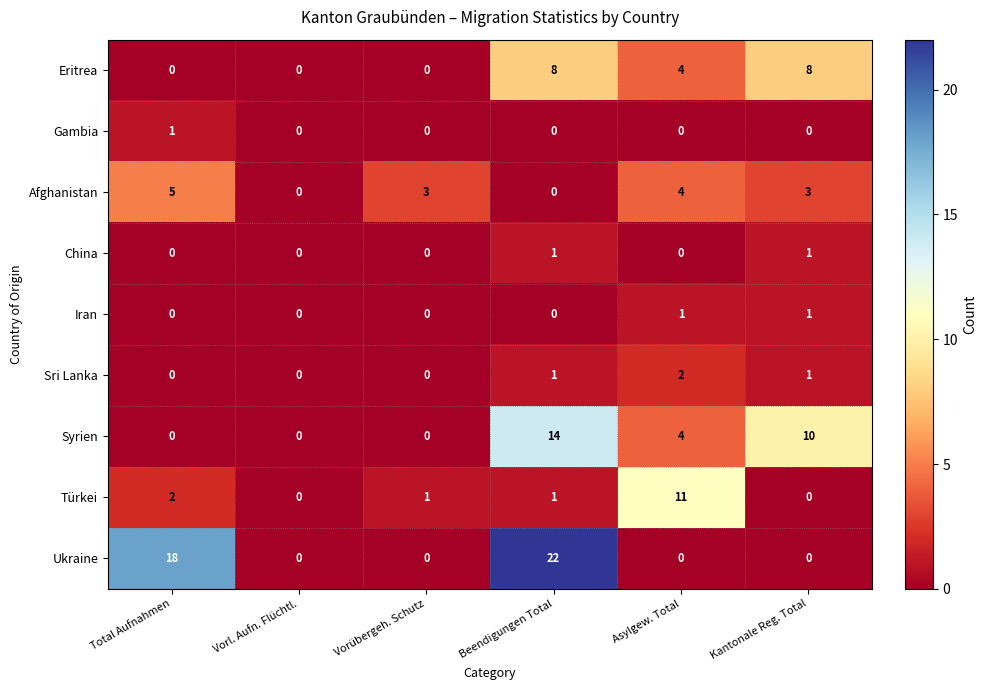

Which series has the largest total across all categories?

Ukraine